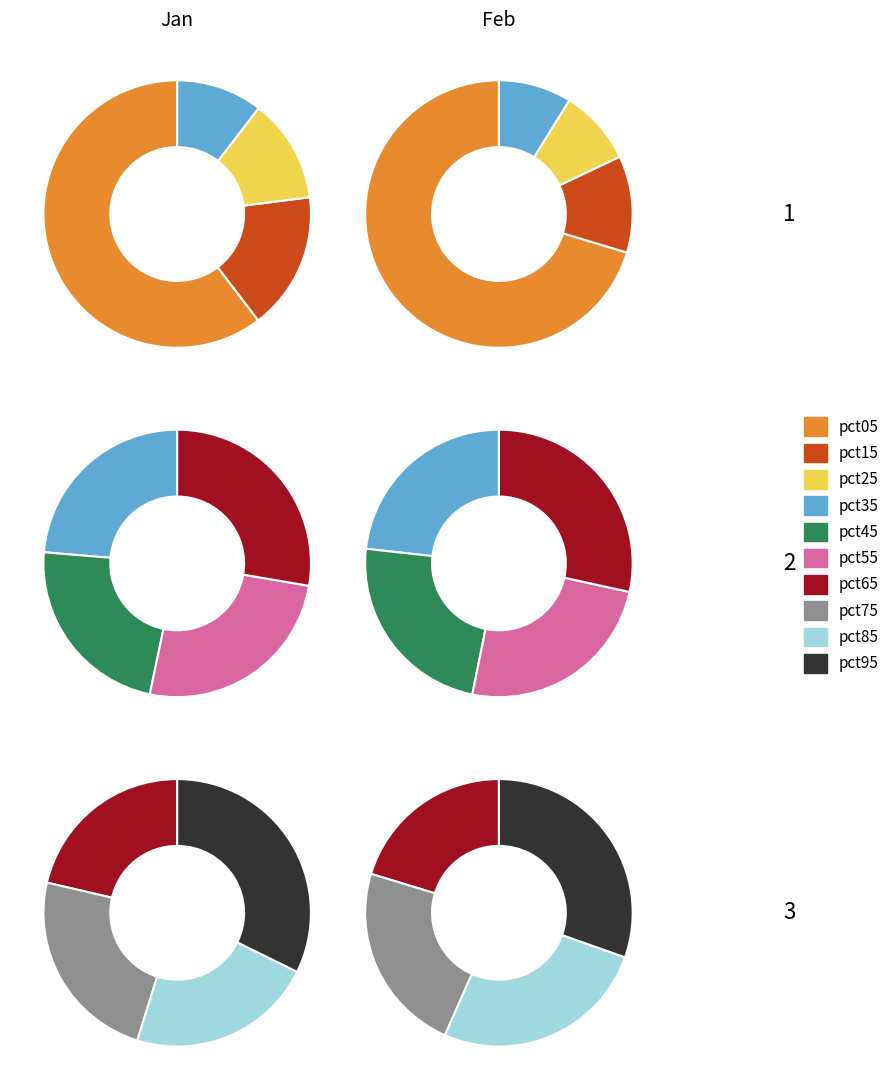

How many slices are in this pie chart?

10